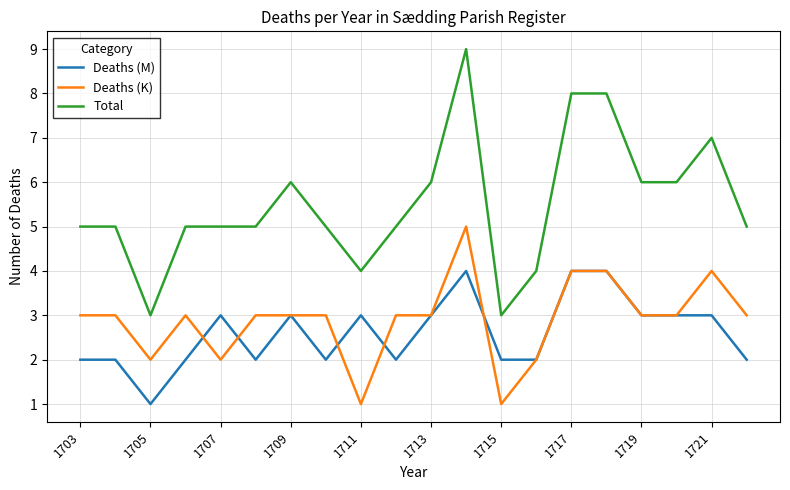

True or false: Deaths (K) and Total cross at least once.

False